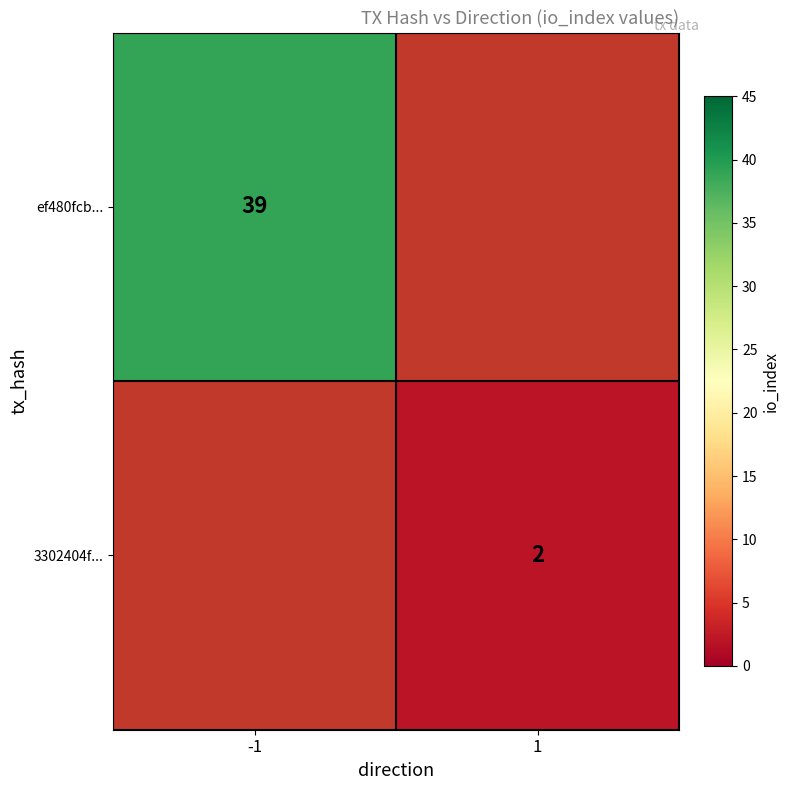

Is it true that ef480fcb... equals 39 at -1?

True